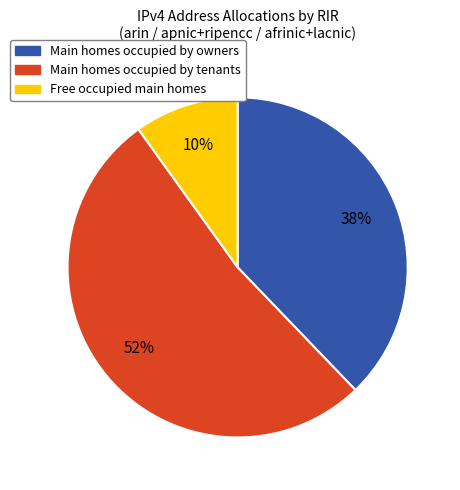

True or false: Free occupied main homes accounts for 15% of the total.

False